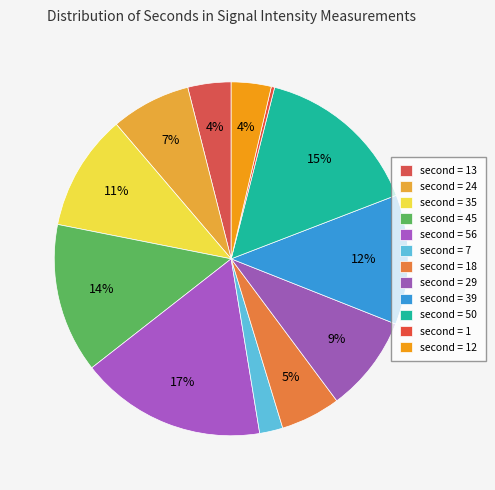

Count the number of slices in the pie.

12